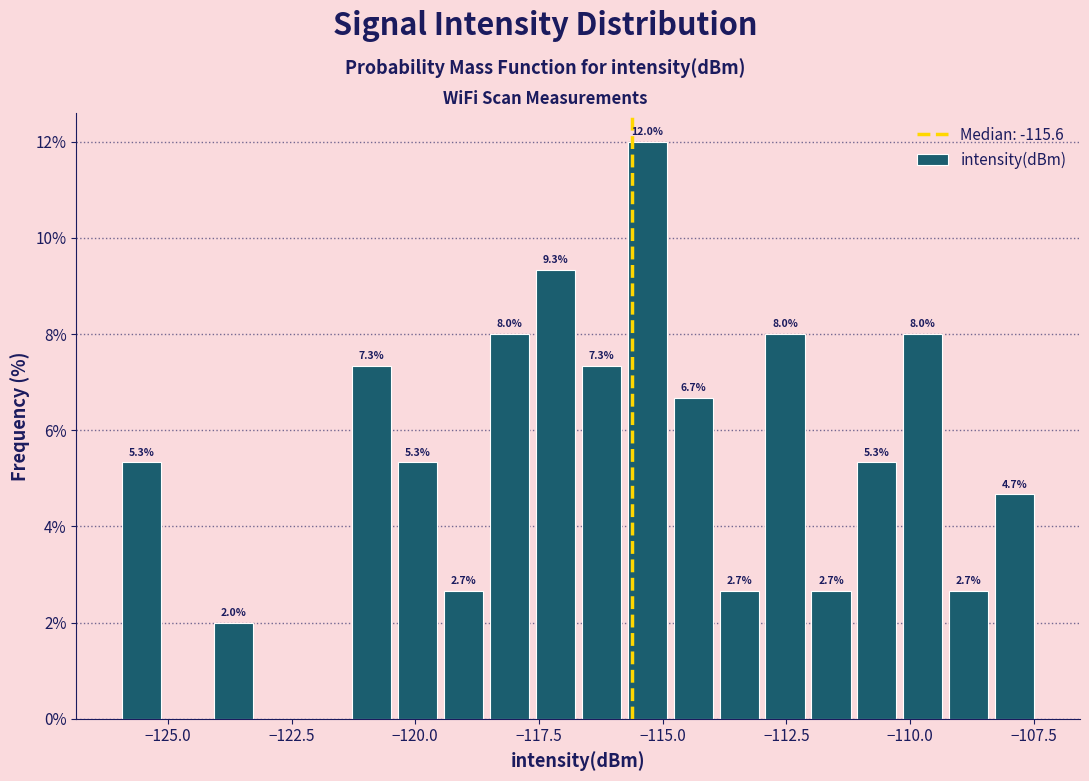

Read against the x-axis, roughly where is the centre of the tallest bar?

-115.5